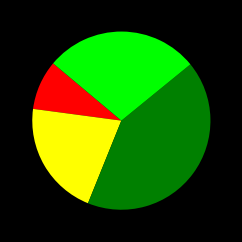

Does any single category account for the majority?

No